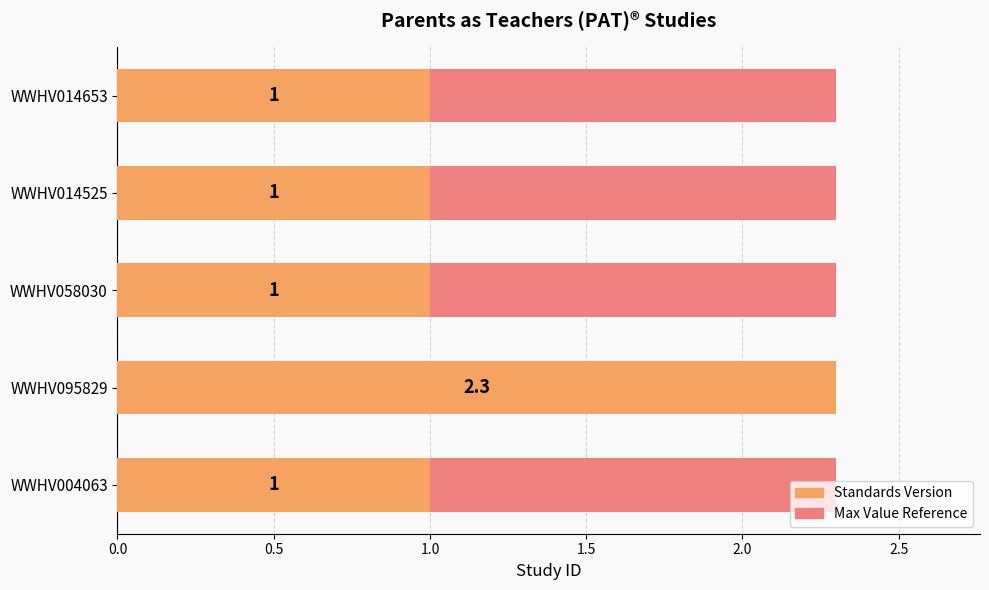

Are the bars horizontal?

Yes